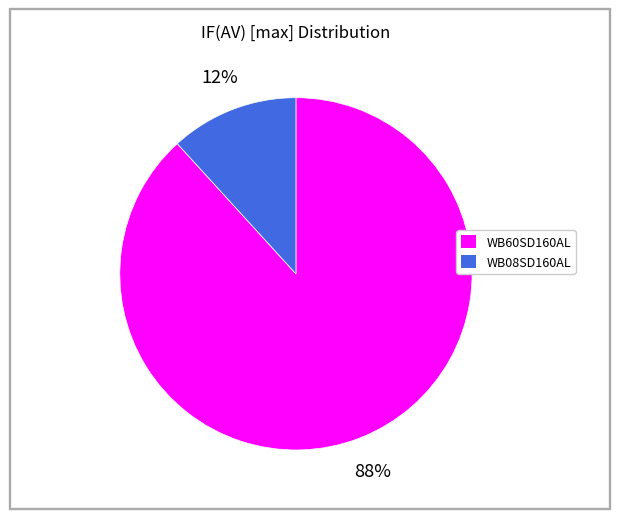

To the nearest percent, what is the combined percentage of WB08SD160AL and WB60SD160AL?

100%